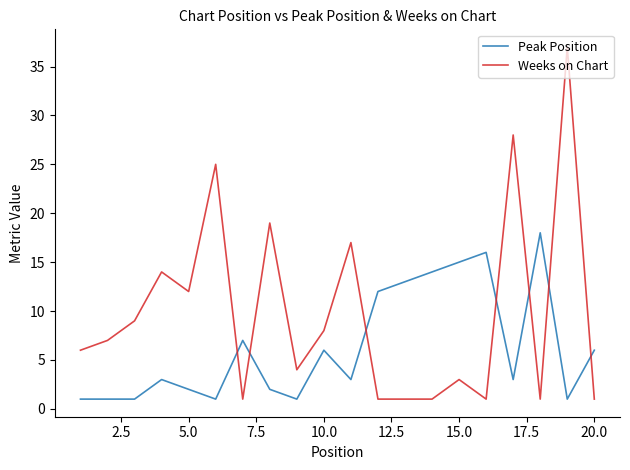

What are all the series names shown in the legend?

Peak Position, Weeks on Chart